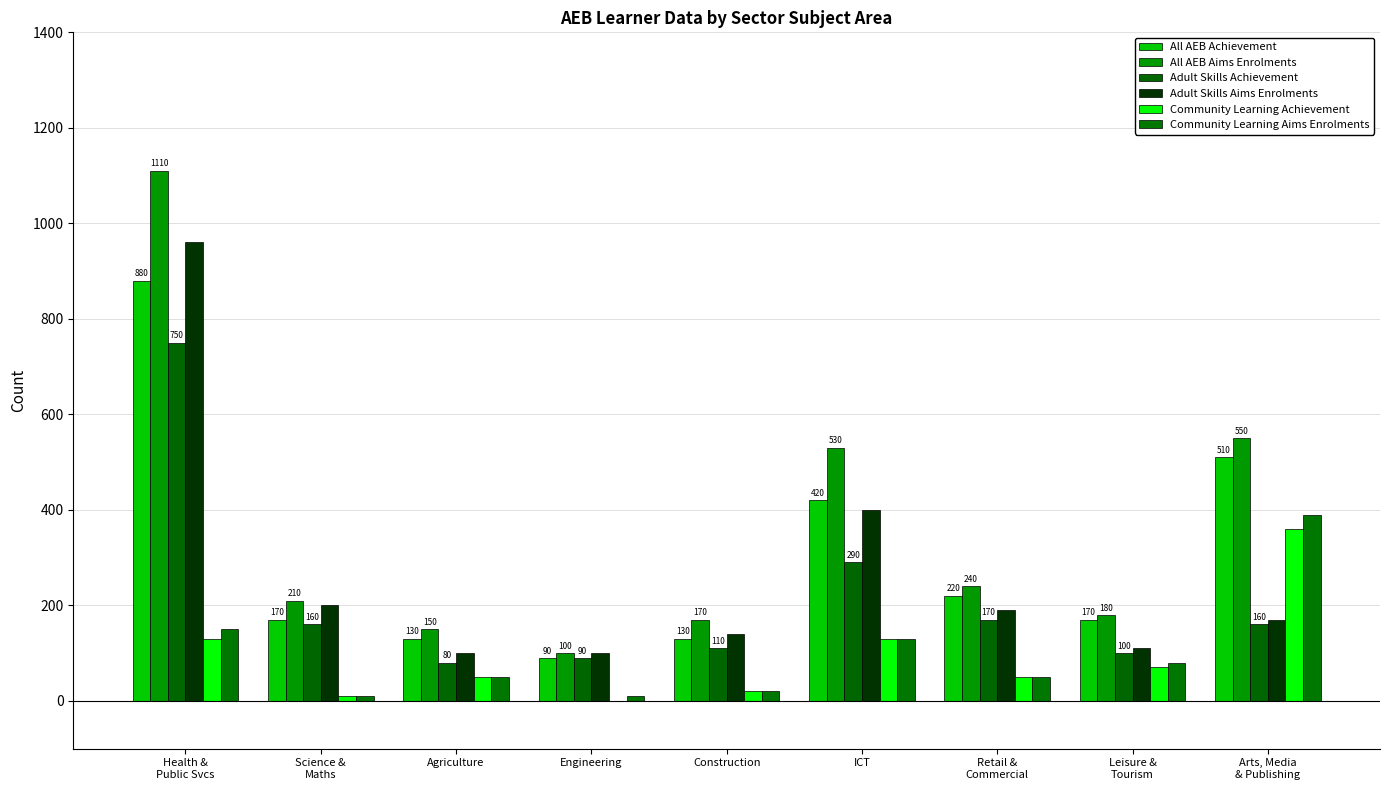

Reading left to right, what are all the values shown in this chart?

All AEB Achievement: 880	170	130	90	130	420	220	170	510
All AEB Aims Enrolments: 1110	210	150	100	170	530	240	180	550
Adult Skills Achievement: 750	160	80	90	110	290	170	100	160
Adult Skills Aims Enrolments: 960	200	100	100	140	400	190	110	170
Community Learning Achievement: 130	10	50	0	20	130	50	70	360
Community Learning Aims Enrolments: 150	10	50	10	20	130	50	80	390